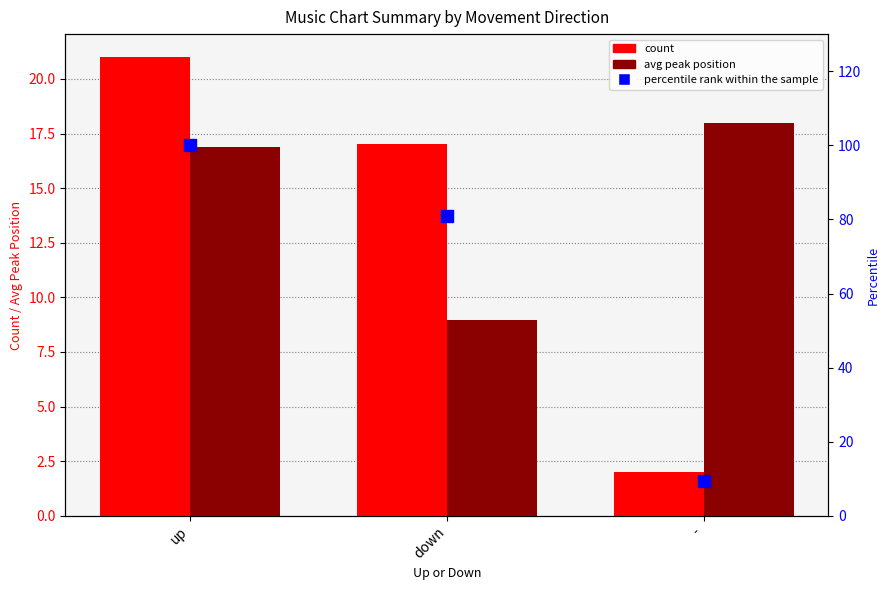

At how many categories does at least one series exceed 50?

2